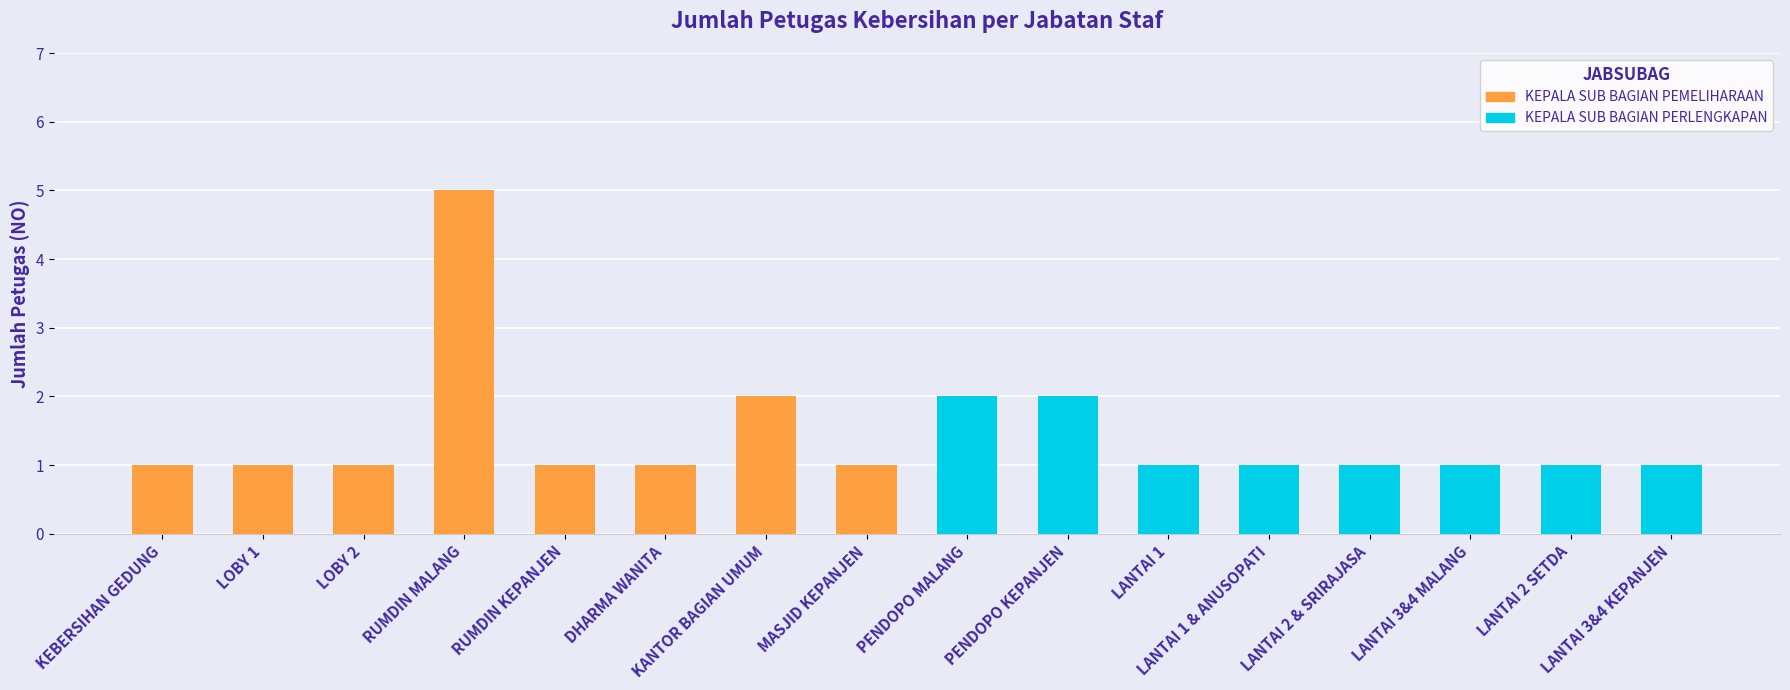

What is the highest value of the KEPALA SUB BAGIAN PEMELIHARAAN series?

5